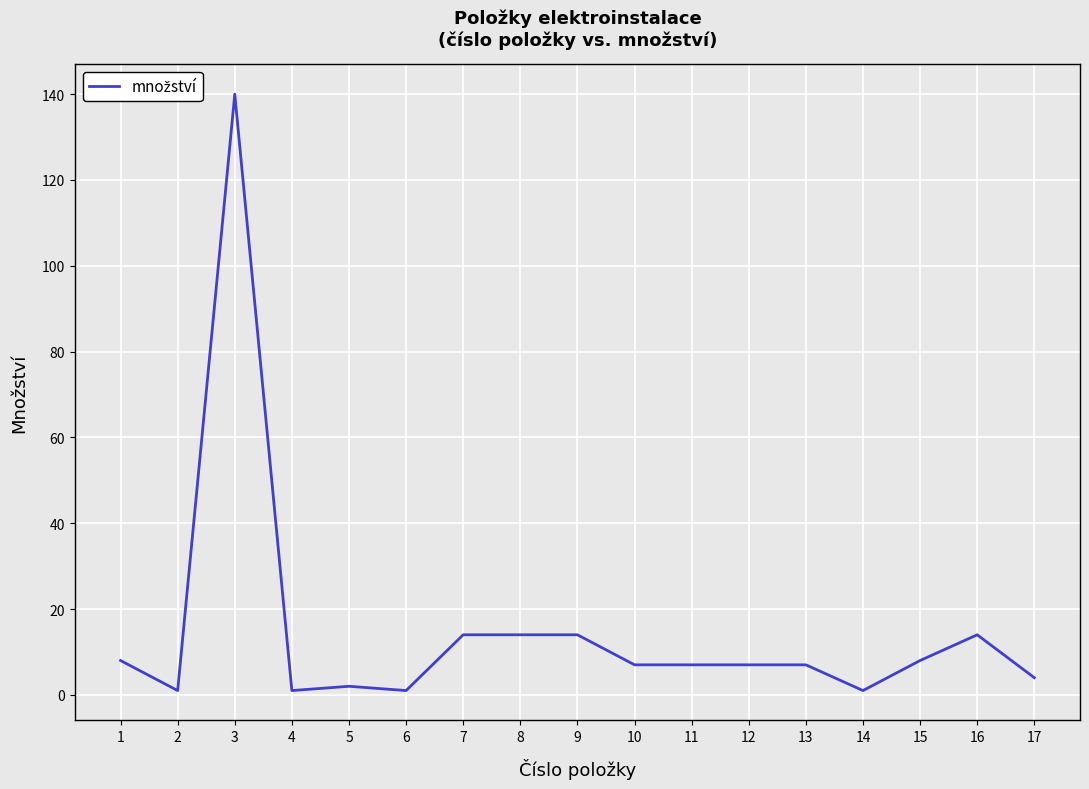

Count the number of data series in this chart.

1